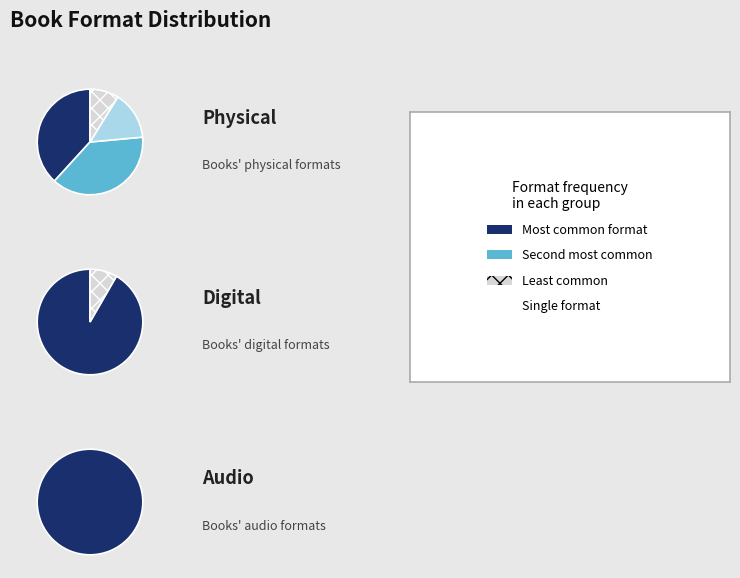

Is it true that Paper Over Board is 9% of the pie?

True